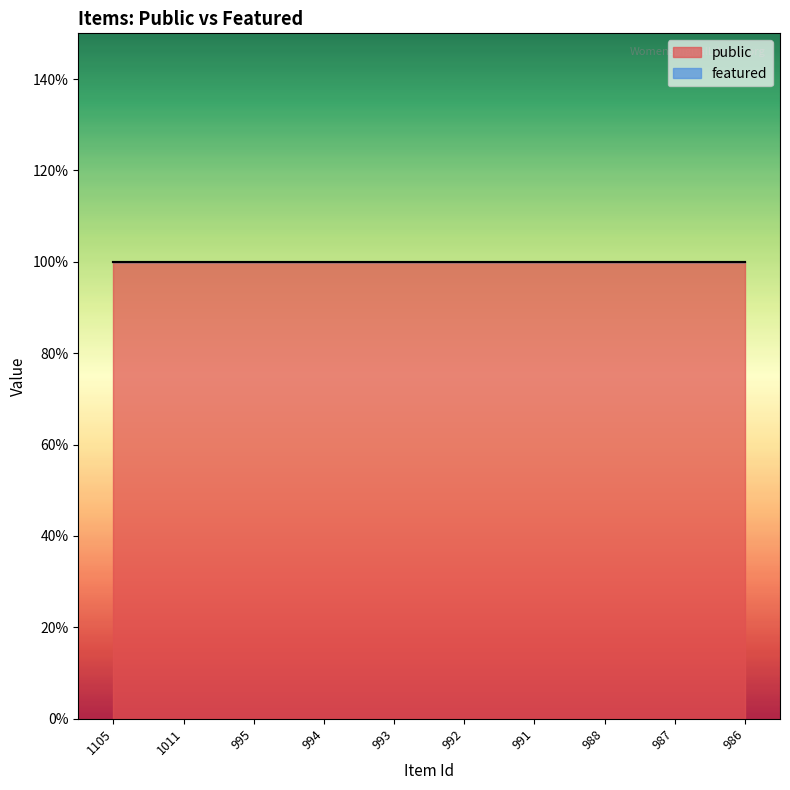

True or false: featured and public cross at least once.

False